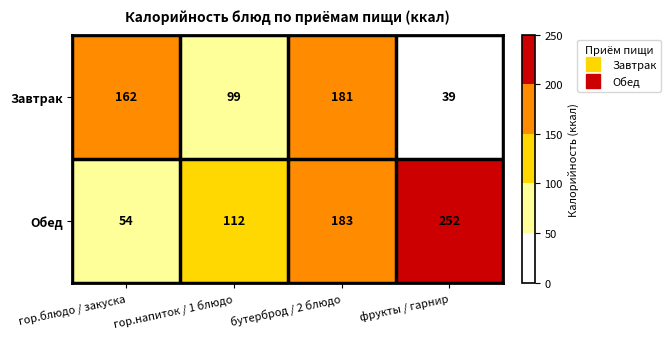

How many data points does each series have?

4